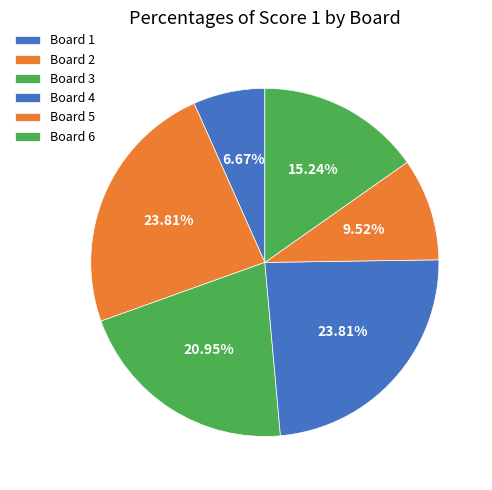

What percentage is the Board 3 slice, to the nearest percent?

21%